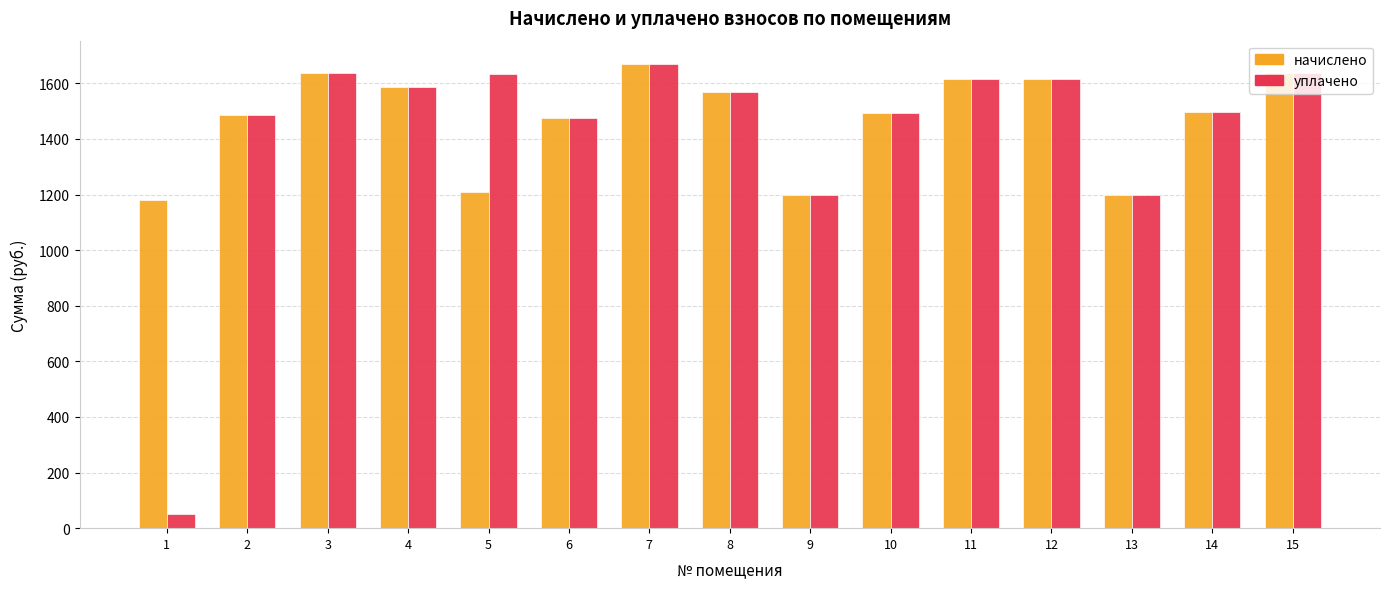

Which series has the widest spread of values?

уплачено